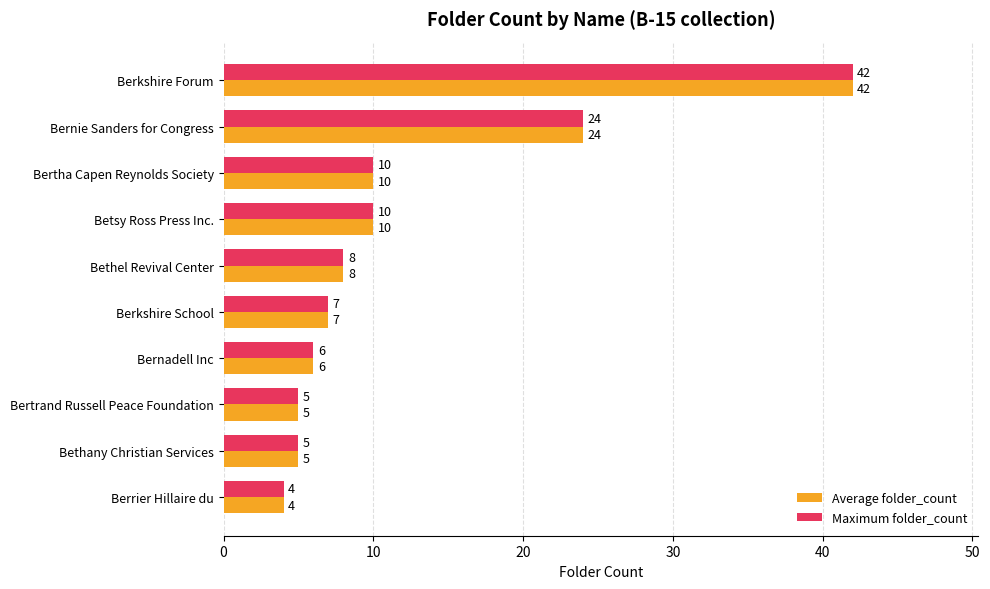

What is the minimum value for Maximum folder_count?

4